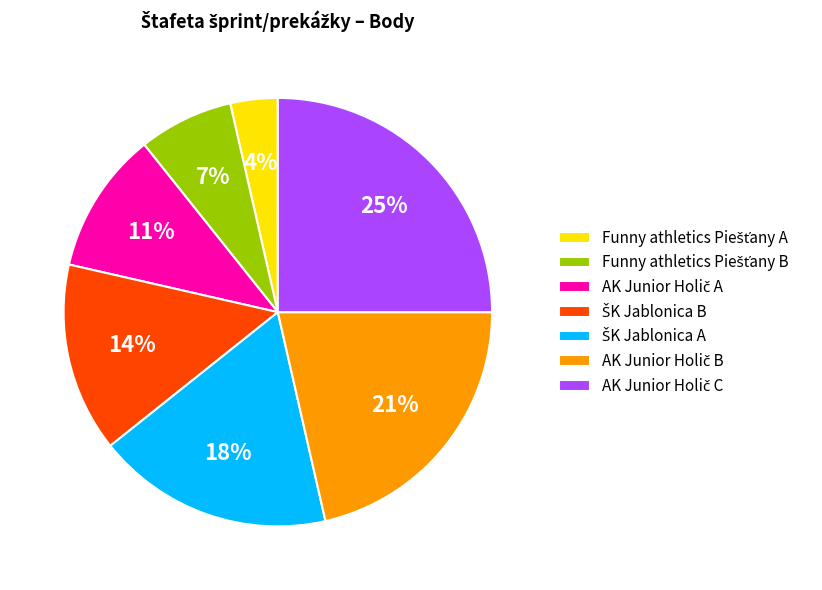

Does any single category account for the majority?

No